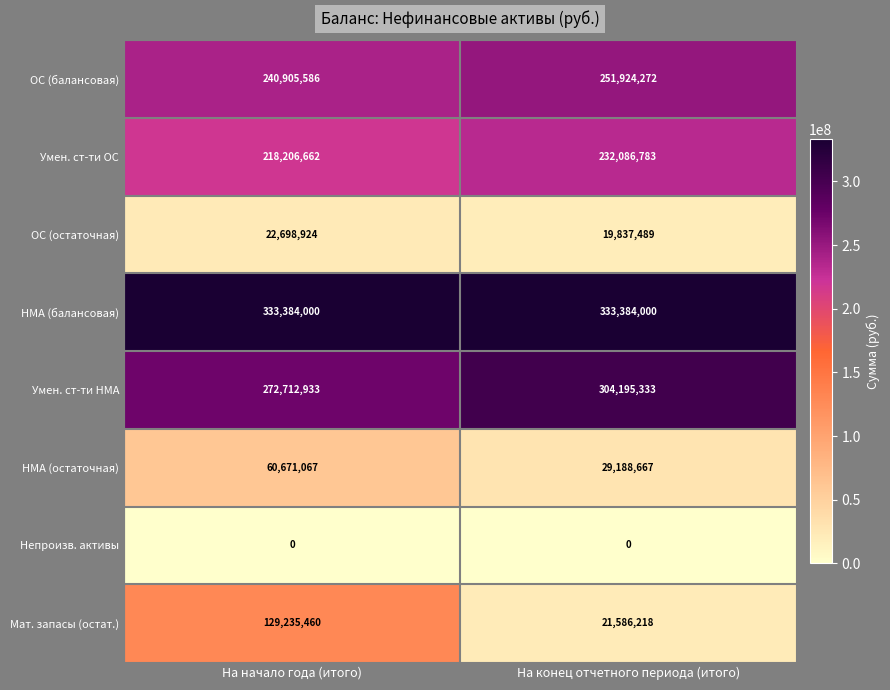

At which label is ОС (остаточная) closest to 21268206?

На конец отчетного периода (итого)